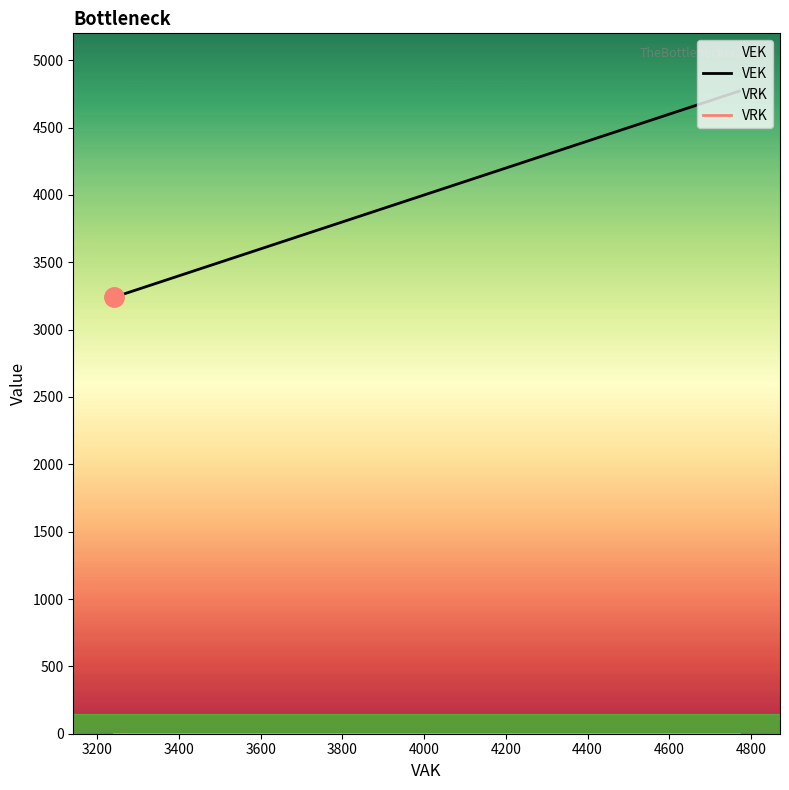

Reading right to left, what are all the values shown in this chart?

VEK: 4771	4771	4640	4640	4203	4203	4203	4203	4154	4154	4082	4073	4073	4060	4060	3980	3980	3980	3980	3939	3939	3939	3939	3926	3926	3376	3241
VRK: 0	0	0	0	0	0	0	0	0	0	0	0	0	0	0	0	0	0	0	0	0	0	0	0	0	0	0